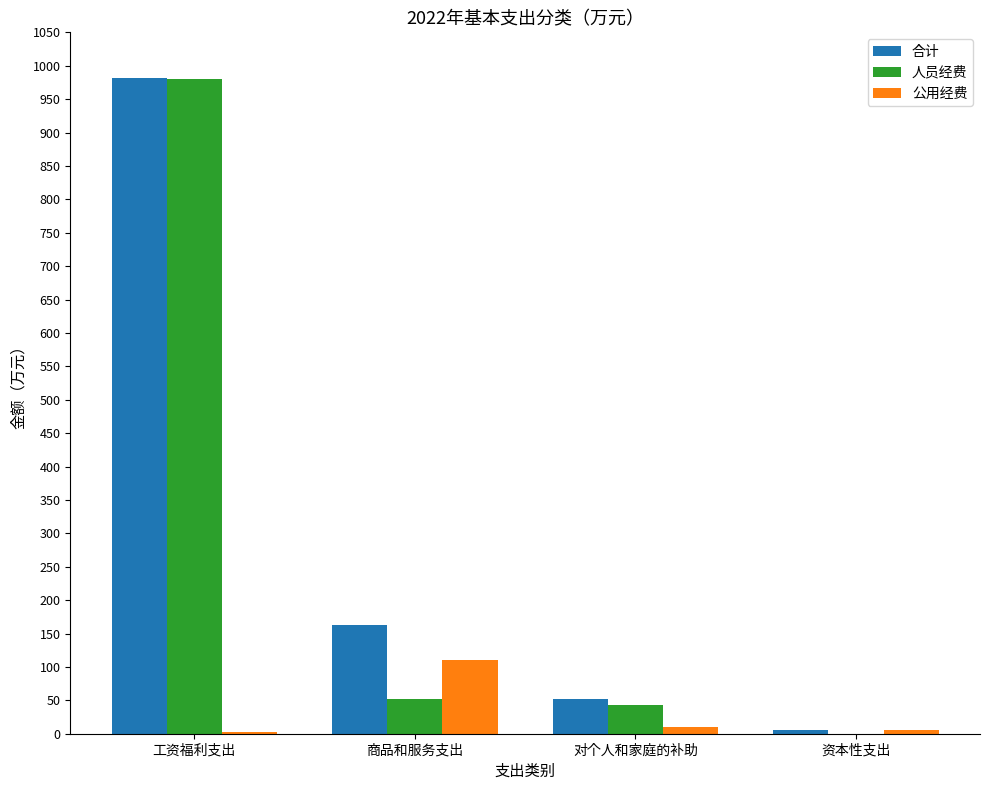

At which category is the sum across all series the highest?

工资福利支出